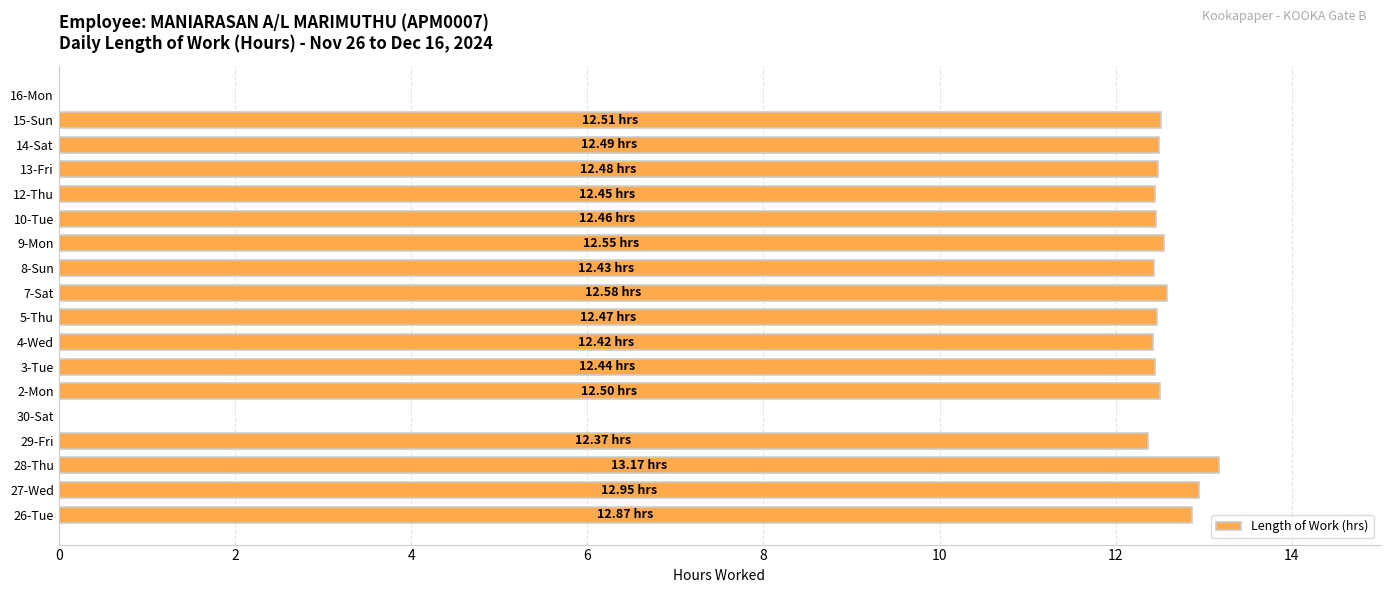

What is the sum of all values?

201.1